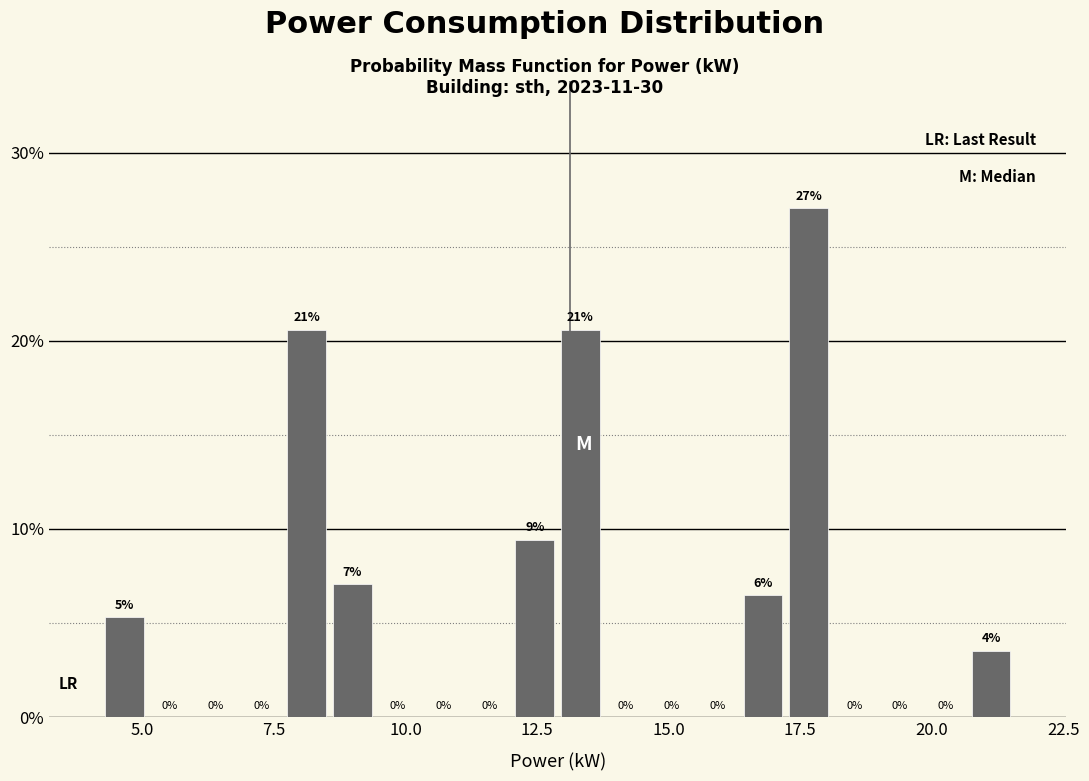

Around what value on the x-axis is the tallest bar? Give the approximate position of its centre, as read against the axis.

17.5